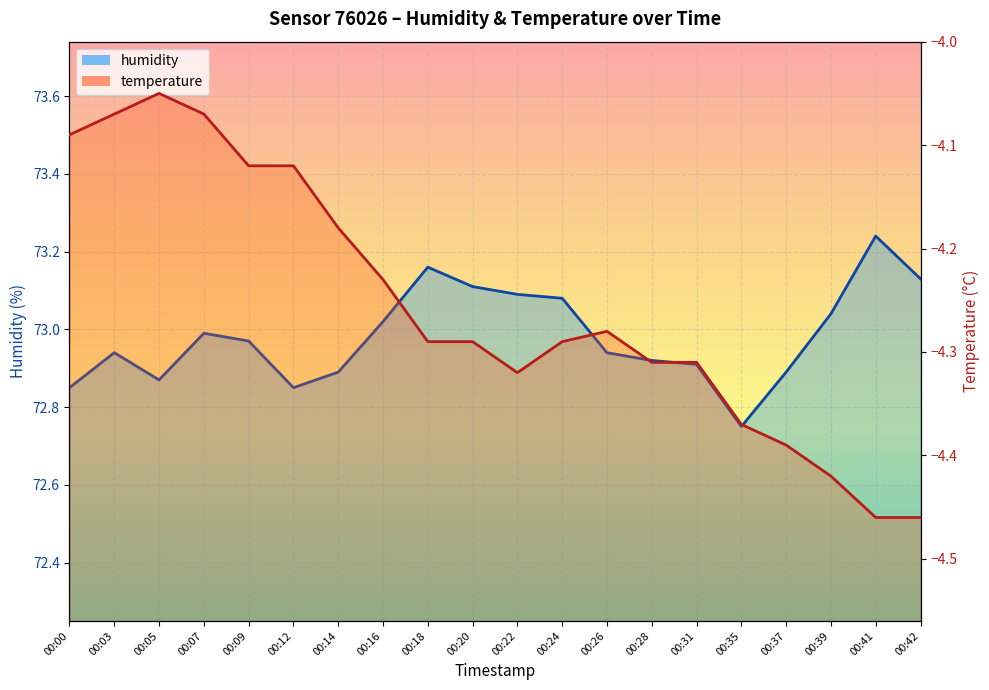

Count the number of categories in the chart.

20